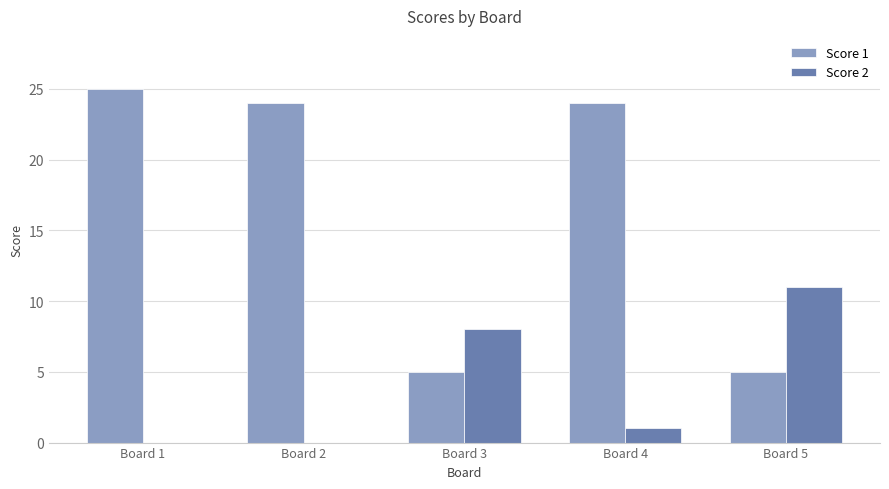

Between Board 4 and Board 5, which series saw the biggest shift?

Score 1